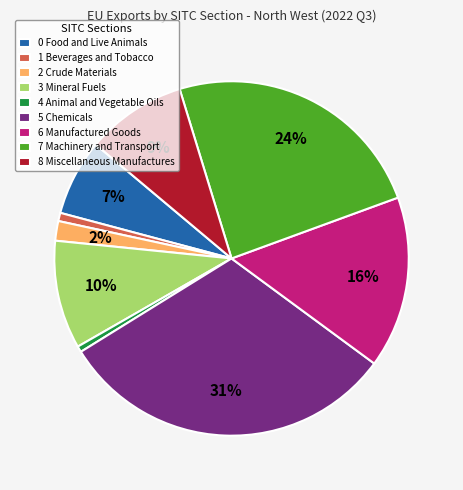

What is the largest slice in the pie chart?

5 Chemicals